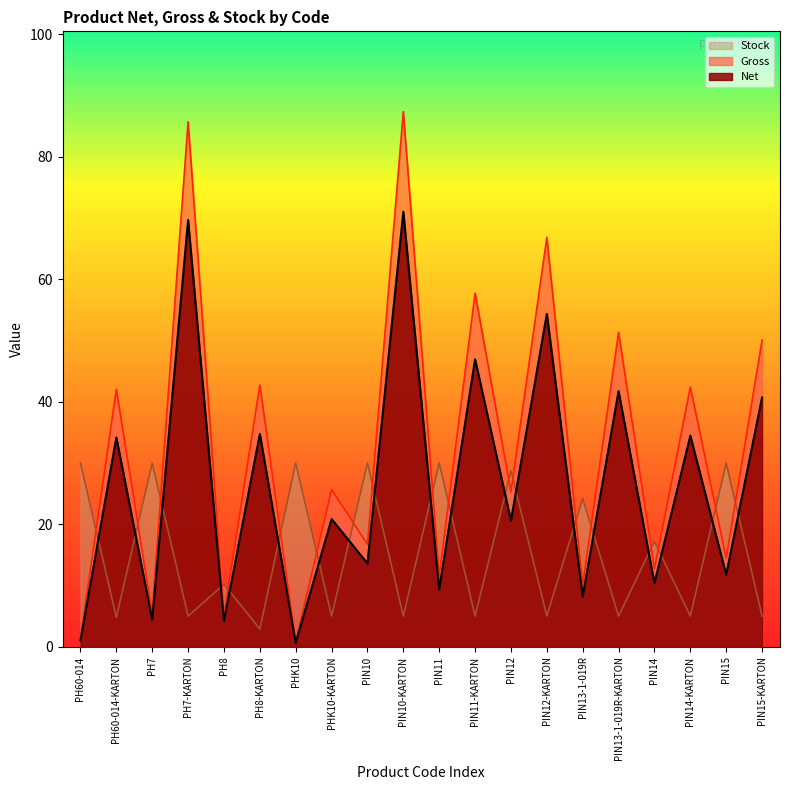

What is the sum of all Stock values?

308.0